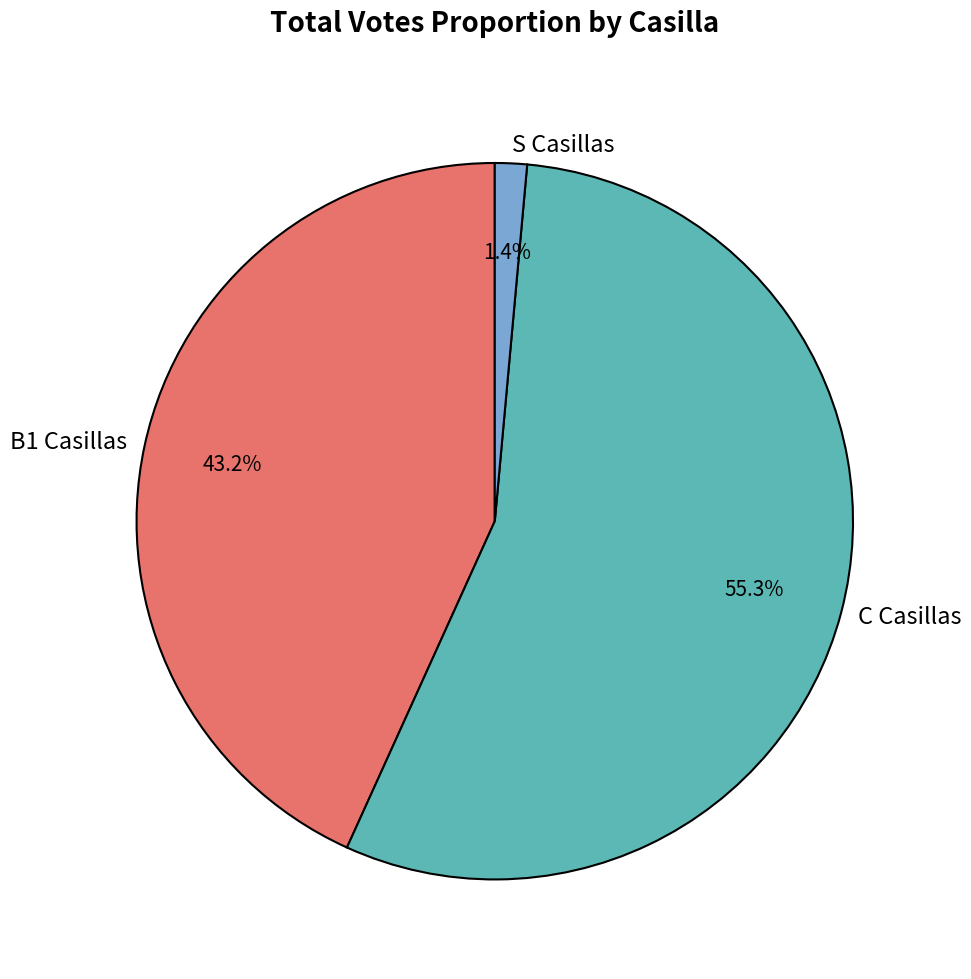

How many slices are in this pie chart?

3